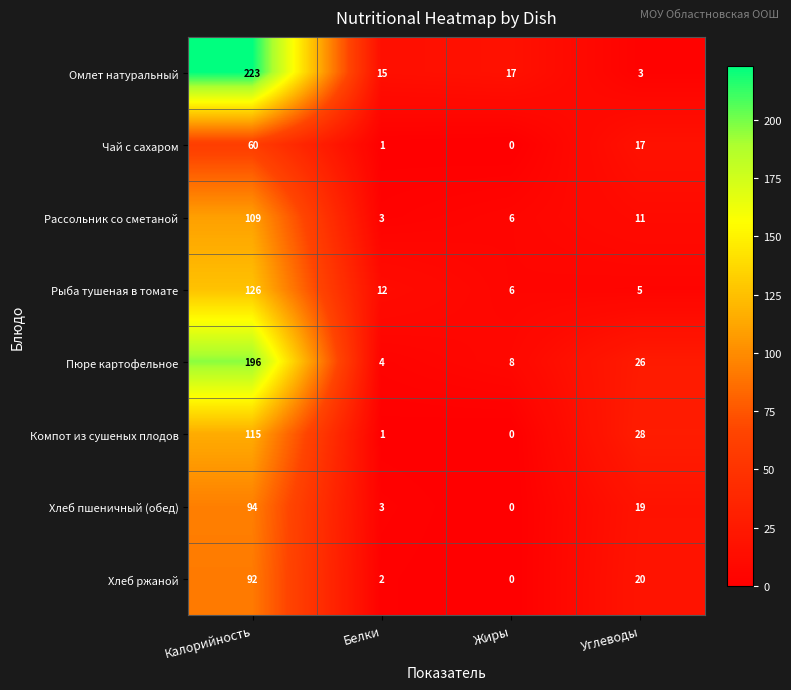

What is the total value across all series at Калорийность?

1015